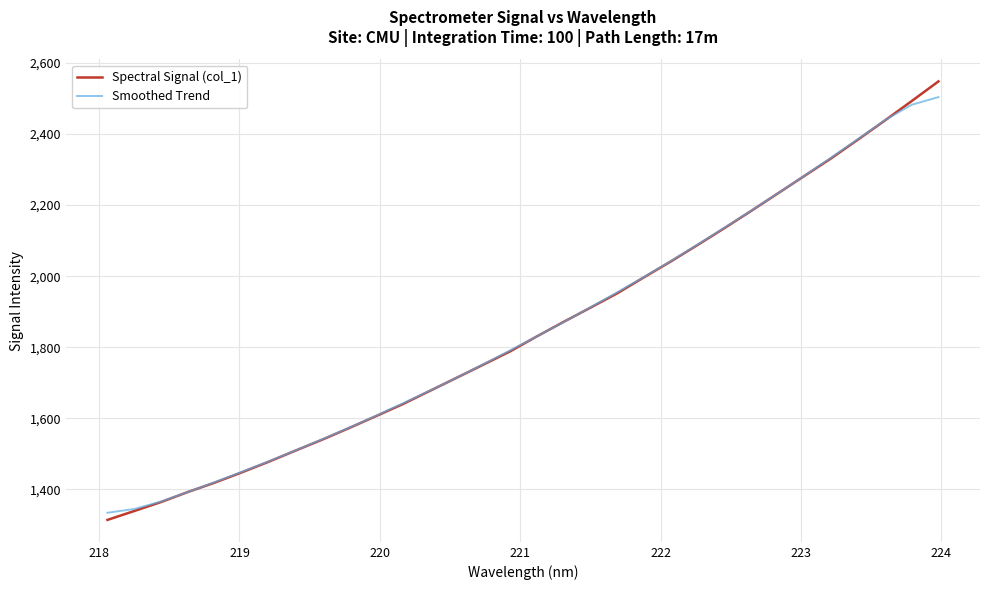

What is the greatest value displayed?

2548.0